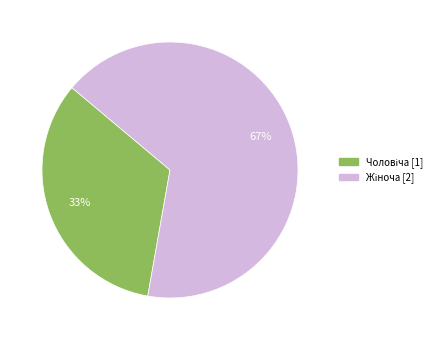

Does any single category account for the majority?

Yes